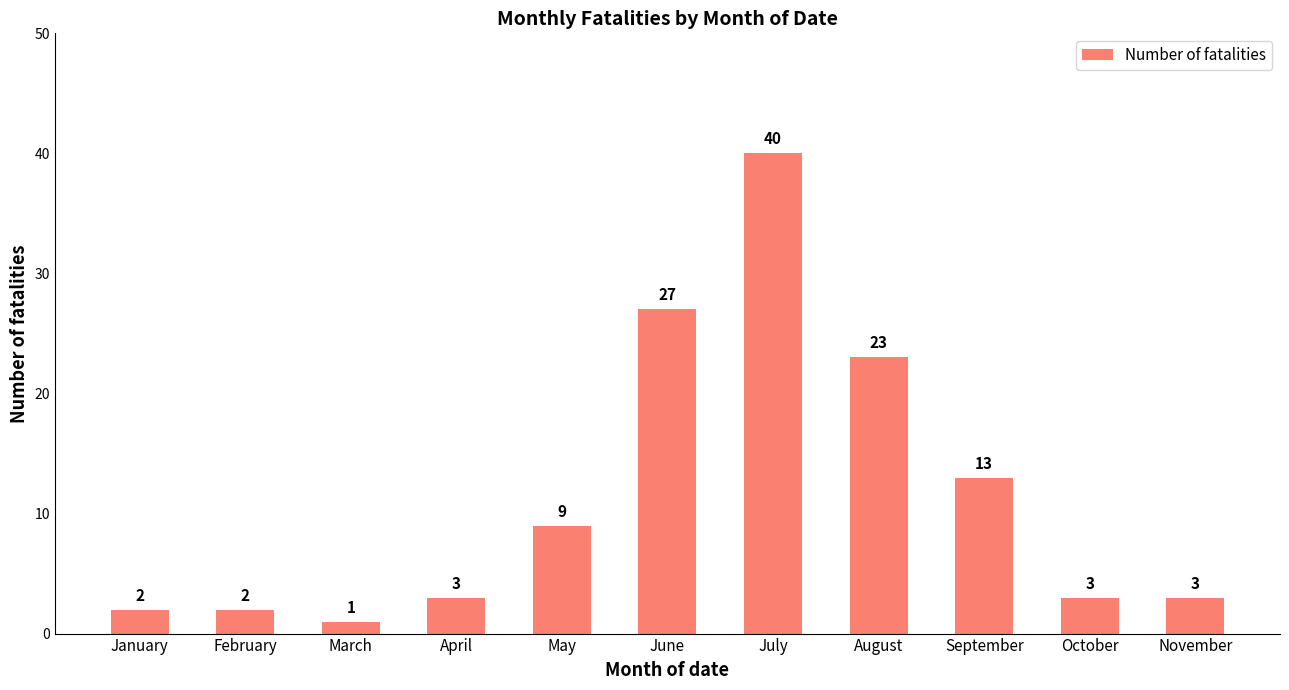

At which label is the value closest to 20?

August